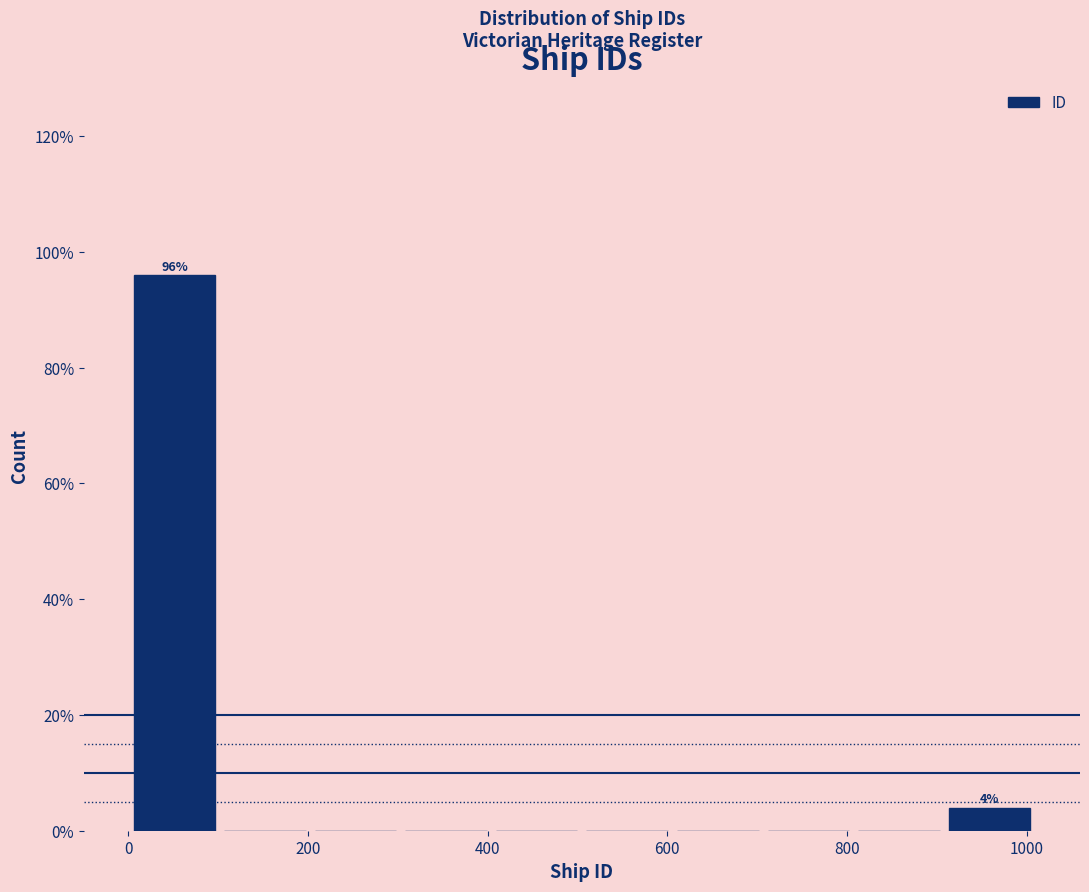

Over which range of the x-axis is the bar tallest?

0 to 100